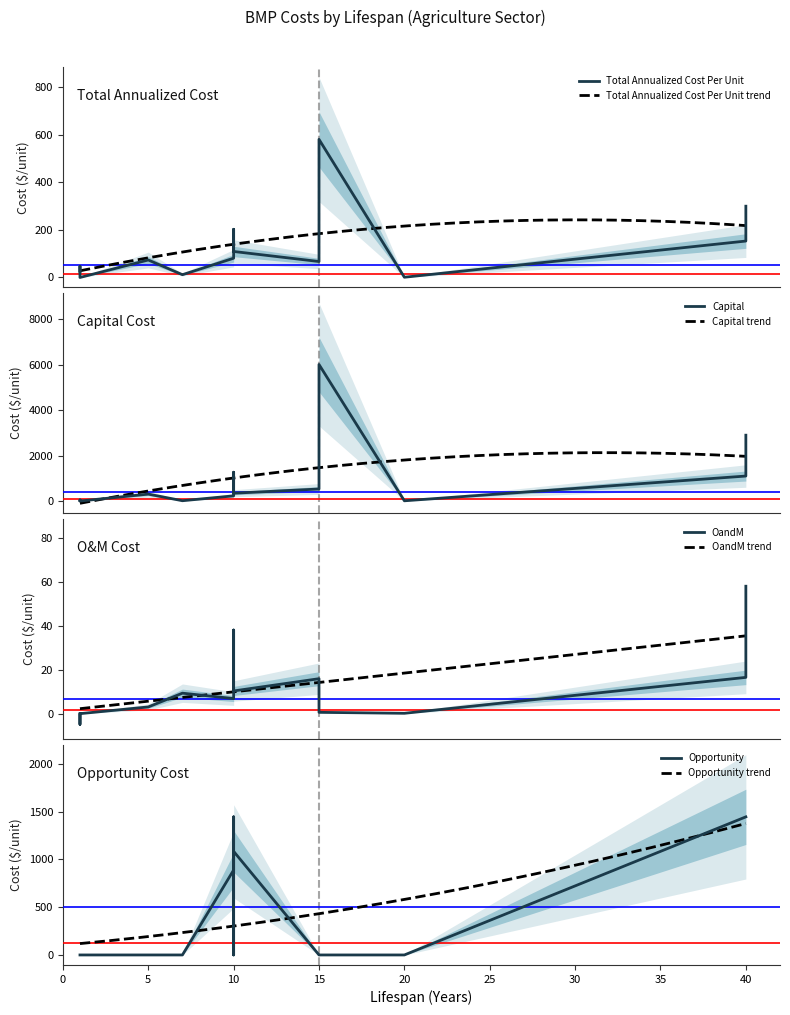

What is the lowest value of the Total Annualized Cost Per Unit trend series?

28.0